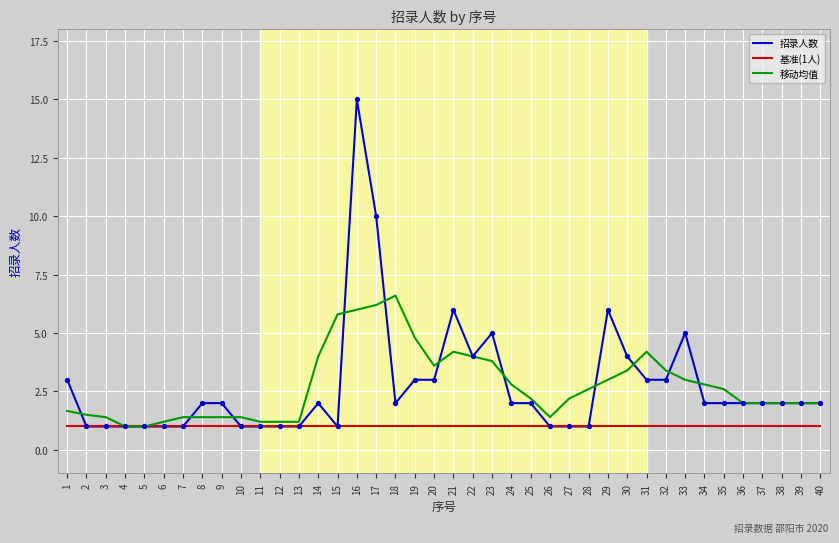

At how many categories does at least one series exceed 14?

1